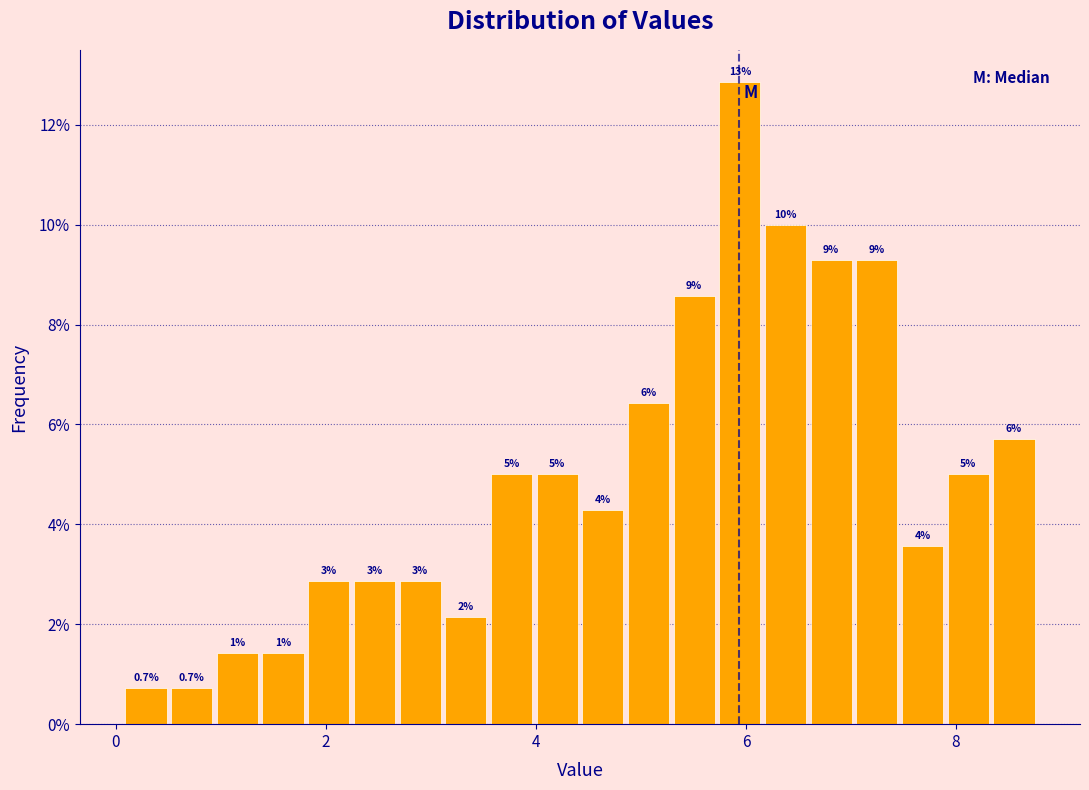

Around what value on the x-axis is the tallest bar? Give the approximate position of its centre, as read against the axis.

6.0